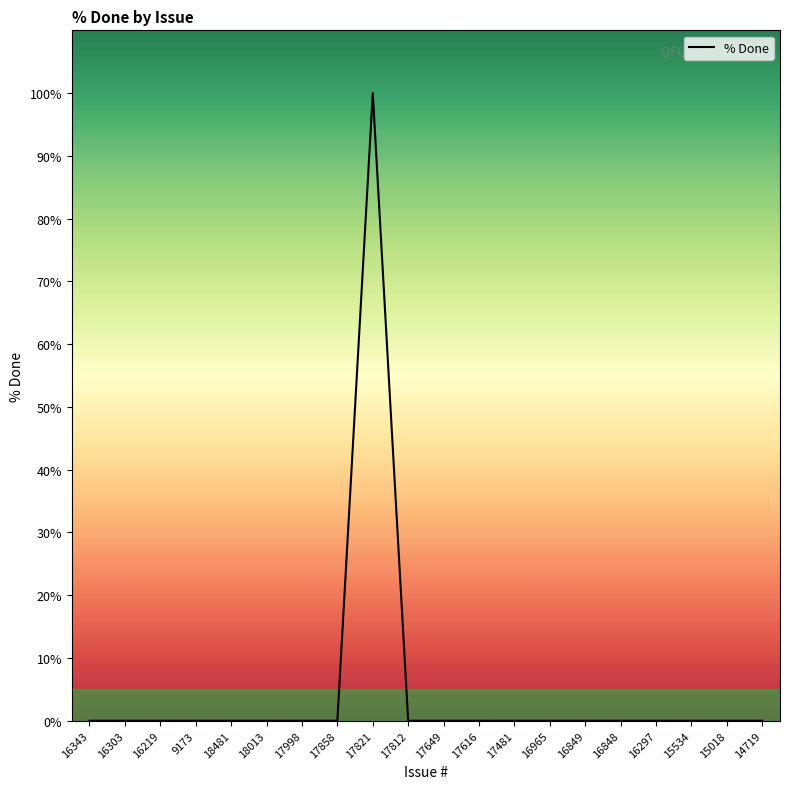

What is the difference between the values at 17821 and 17616?

100